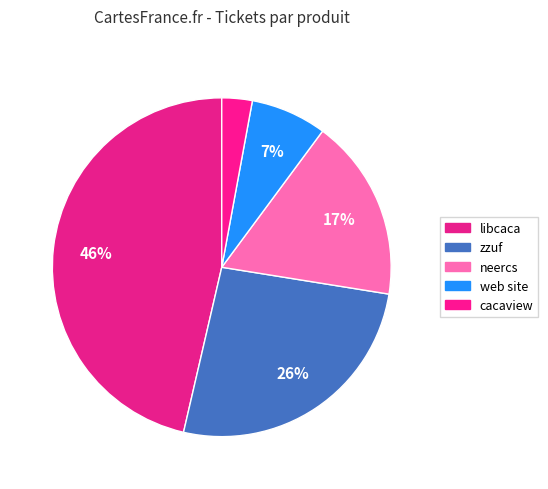

To the nearest percent, what percentage of the pie is zzuf?

26%